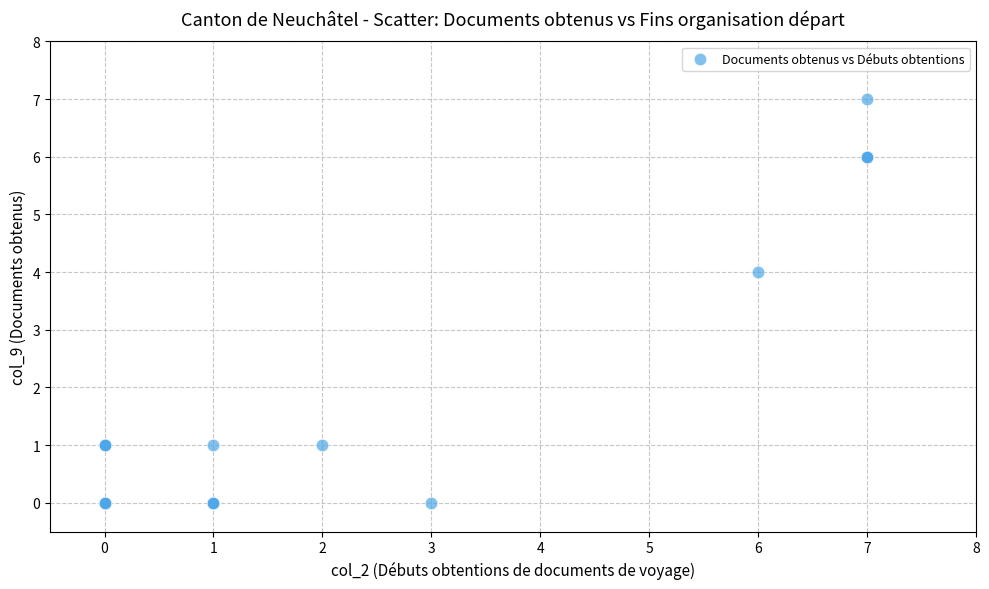

What Y value in the scatter plot is closest to 3?

4